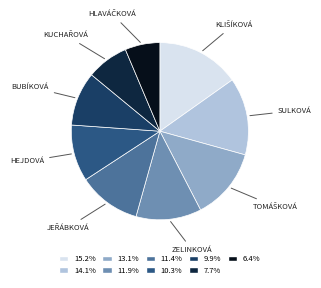

Count the number of slices in the pie.

9